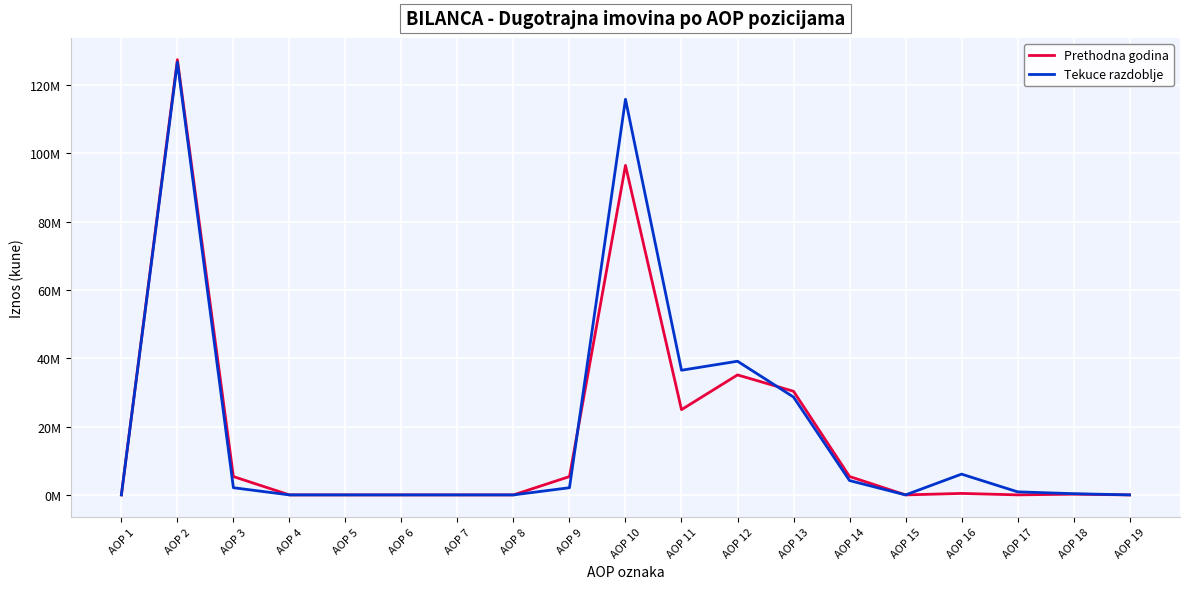

Does the chart display data point markers on the line(s)?

No